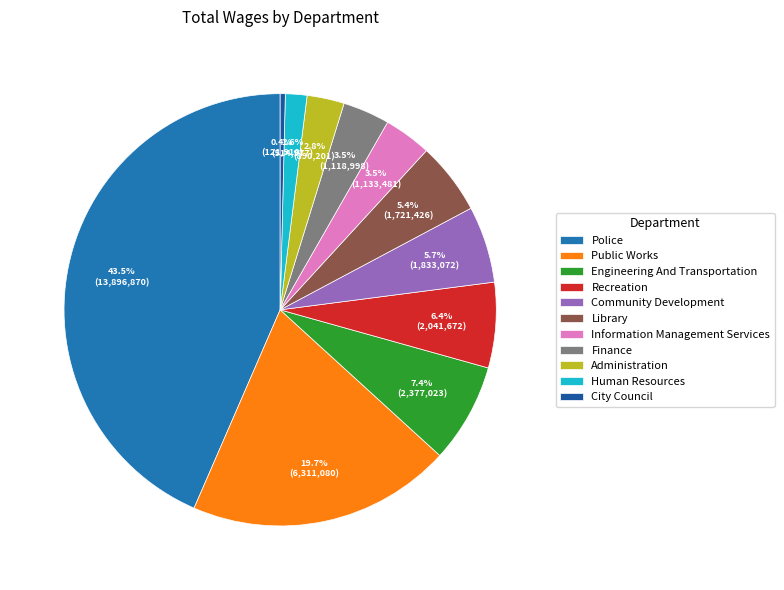

The Information Management Services slice represents 18% of the pie. True or false?

False